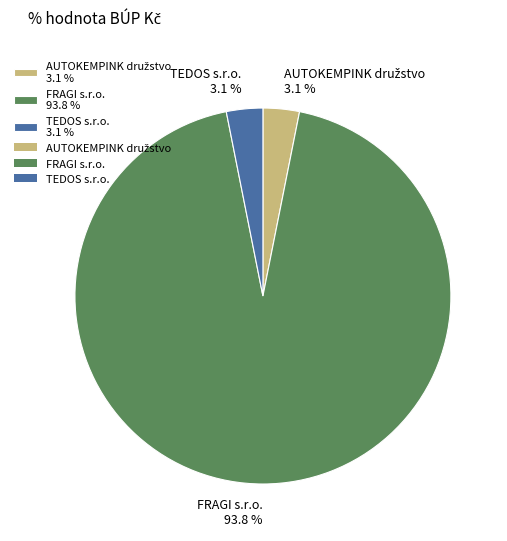

Is there a majority slice in this chart?

Yes